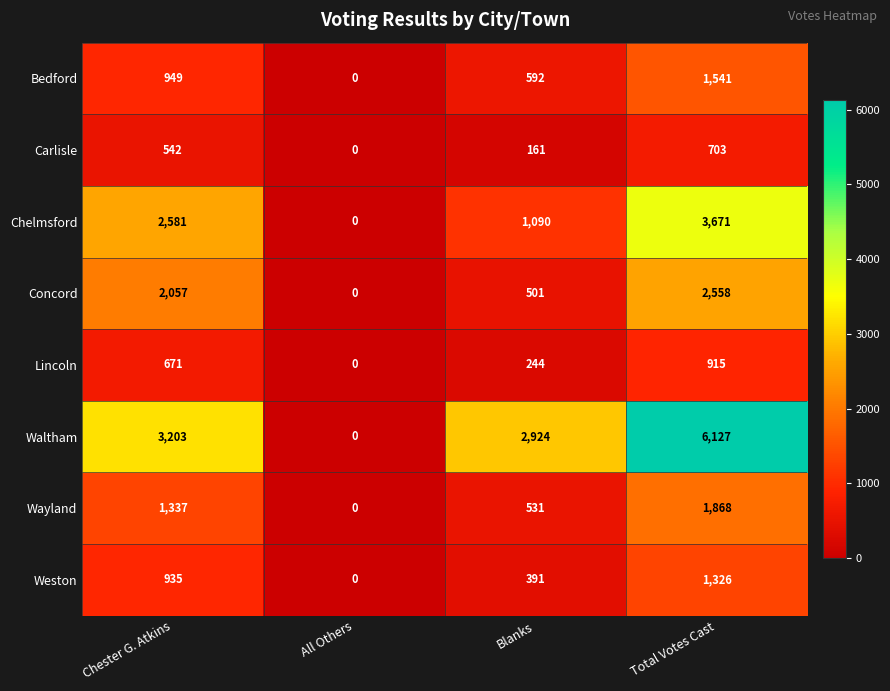

Which category has the lowest value across all series?

All Others